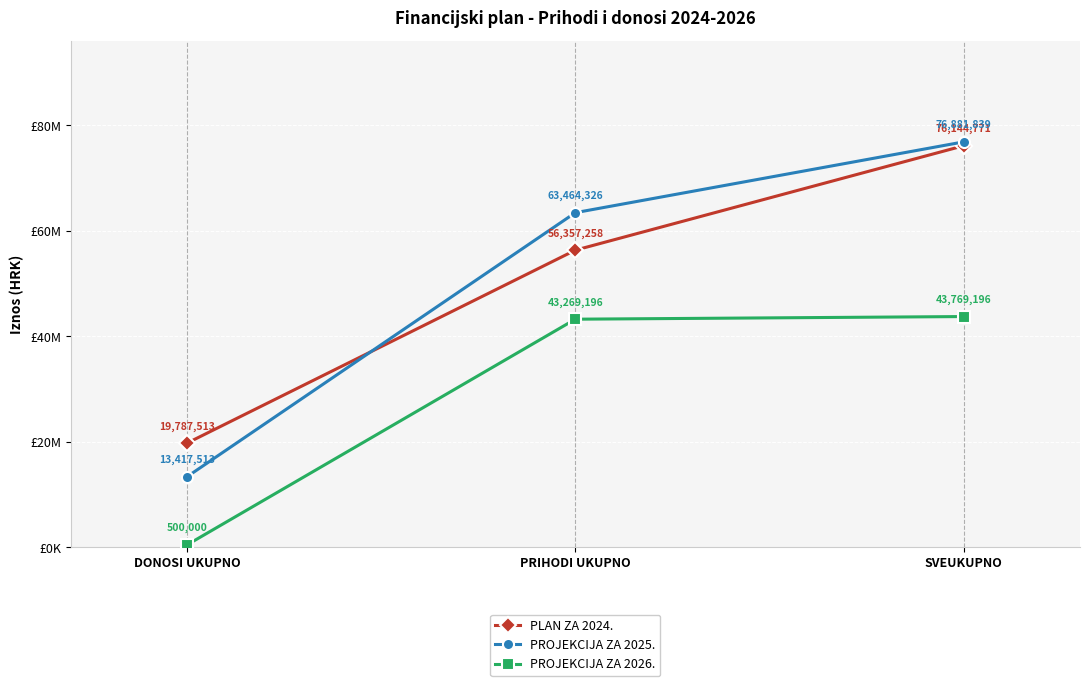

Does the chart have visible grid lines?

Yes